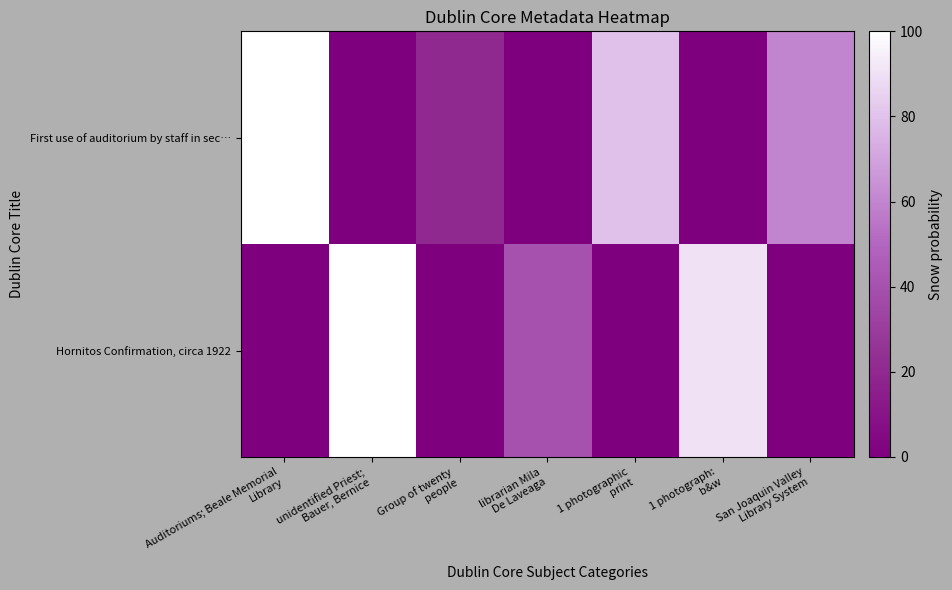

Which series has the largest total across all categories?

First use of auditorium by staff in sec…